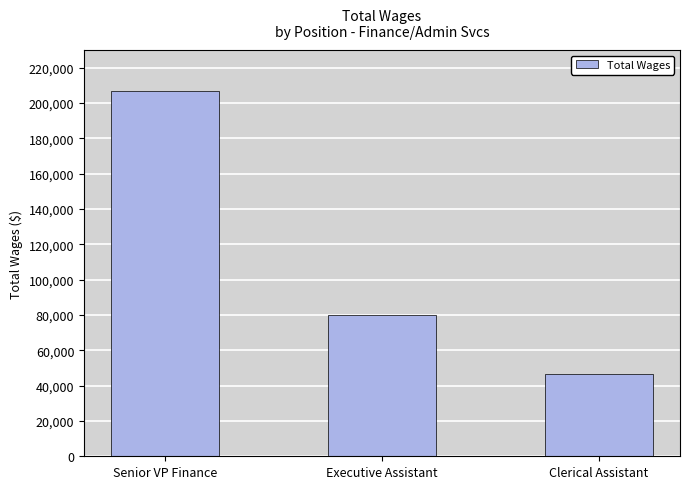

What is the label of the 1st bar from the left?

Senior VP Finance